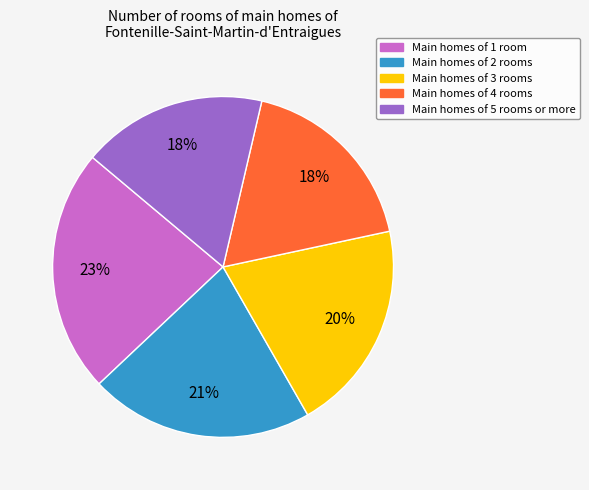

What percentage is the Main homes of 2 rooms slice, to the nearest percent?

21%